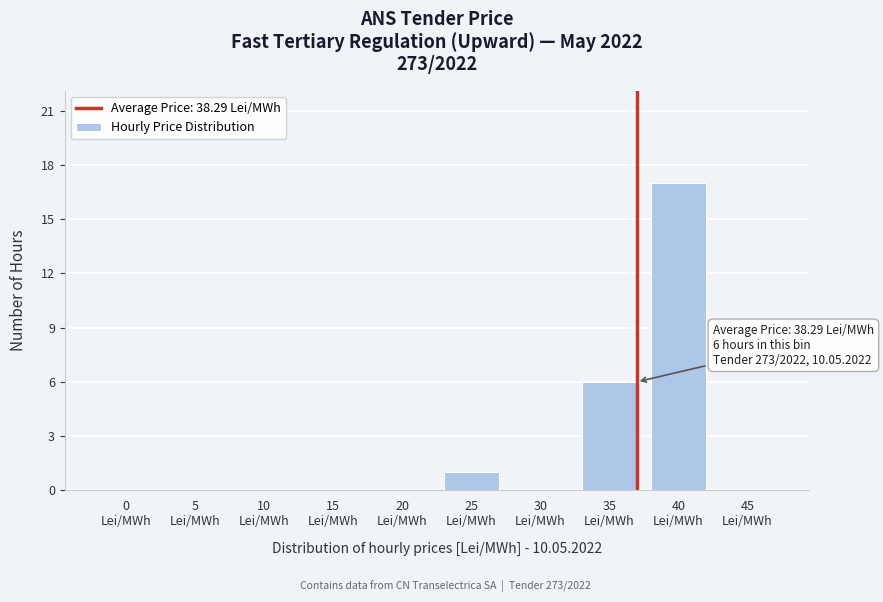

What is the sum of all values?

24